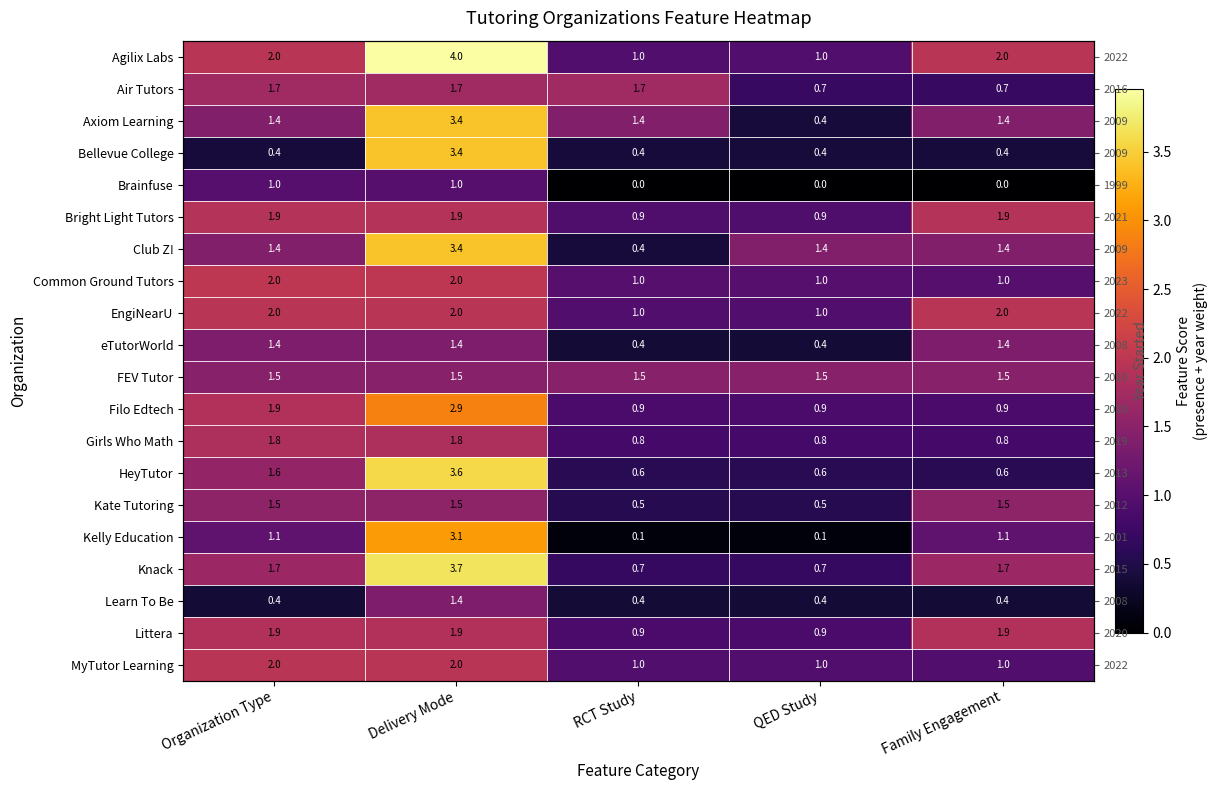

What is the sum of the Common Ground Tutors values at QED Study and Family Engagement?

2.0